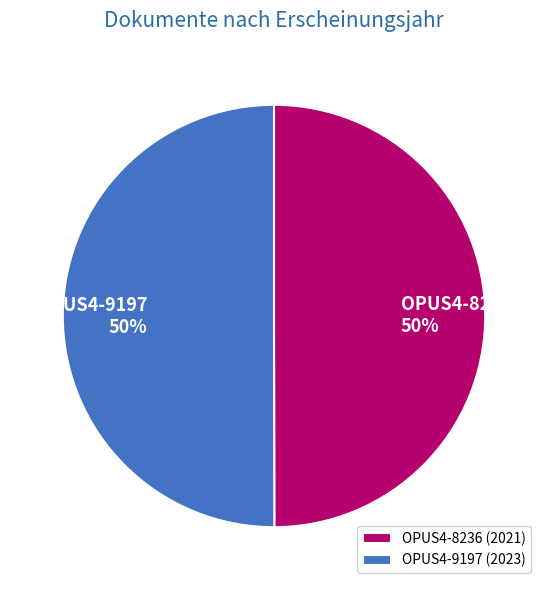

To the nearest percent, what is the combined percentage of OPUS4-8236 and OPUS4-9197?

100%